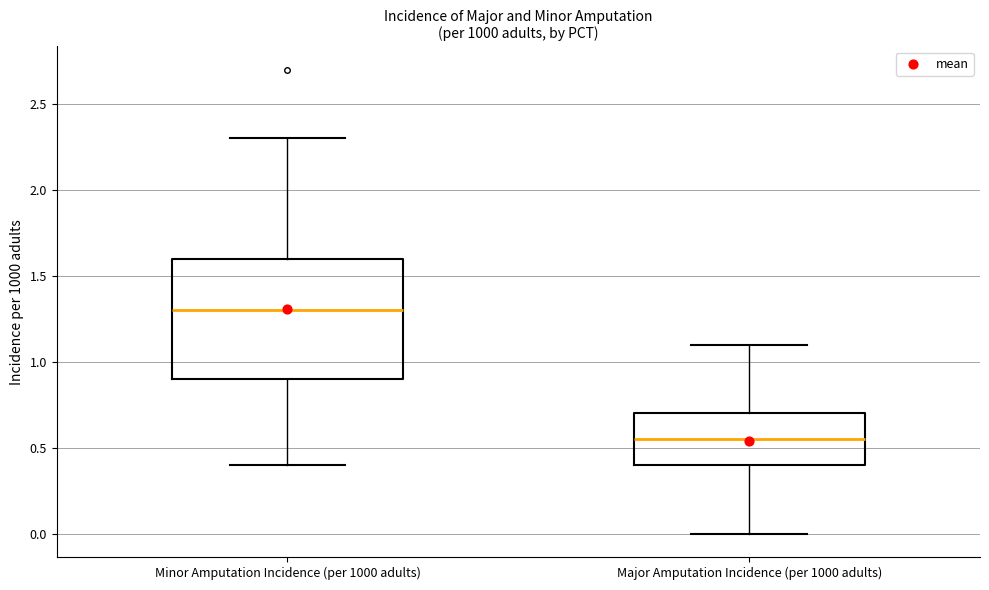

Reading left to right, transcribe this box plot: for each box, give where its median line is, the range the box spans, and where its two whiskers end, as read against the y-axis. The values are not printed on the chart, so give them approximately, as read against the axis.

Minor Amputation Incidence (per 1000 adults): median 1.30, box 0.90 to 1.60, whiskers 0.40 to 2.30
Major Amputation Incidence (per 1000 adults): median 0.55, box 0.40 to 0.70, whiskers 0.00 to 1.10